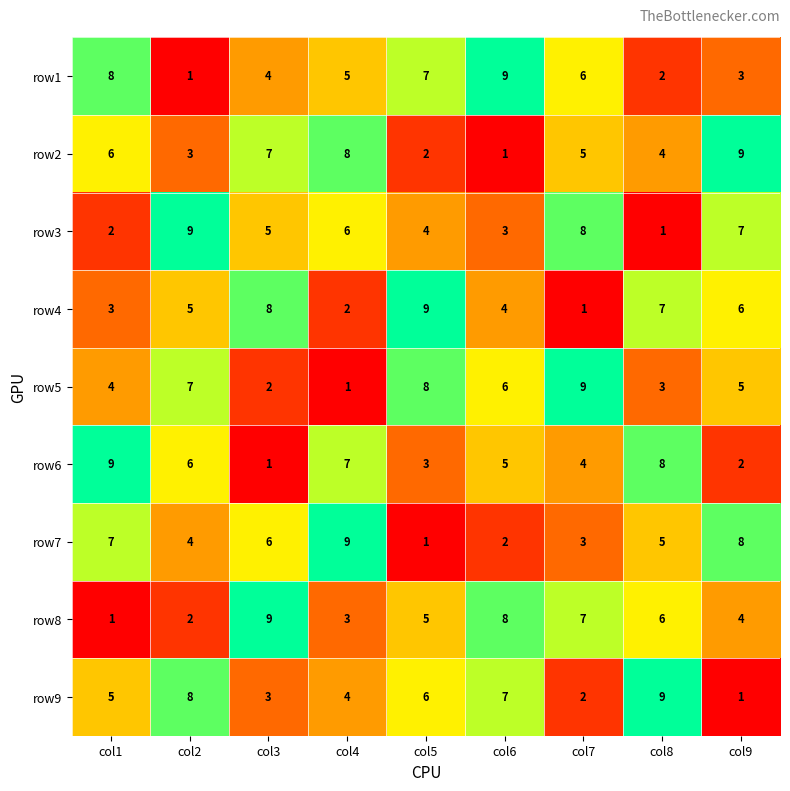

Which category has the highest value in the row7 series?

col4